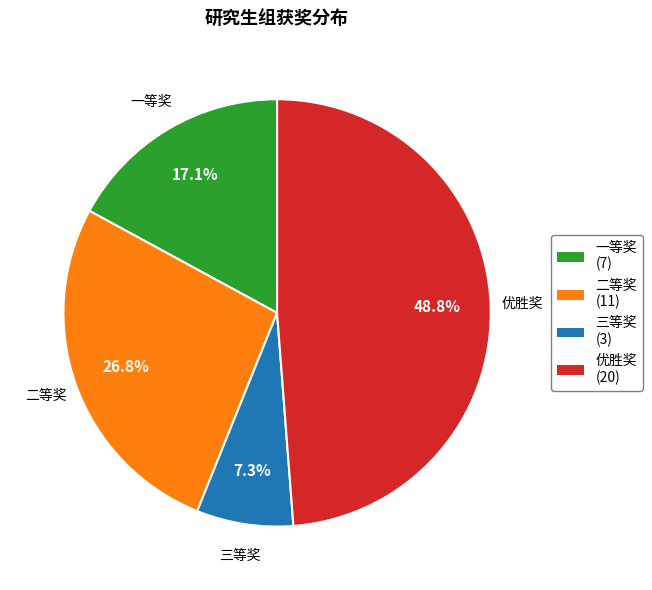

Combined, do 一等奖 and 优胜奖 account for over 50%?

Yes